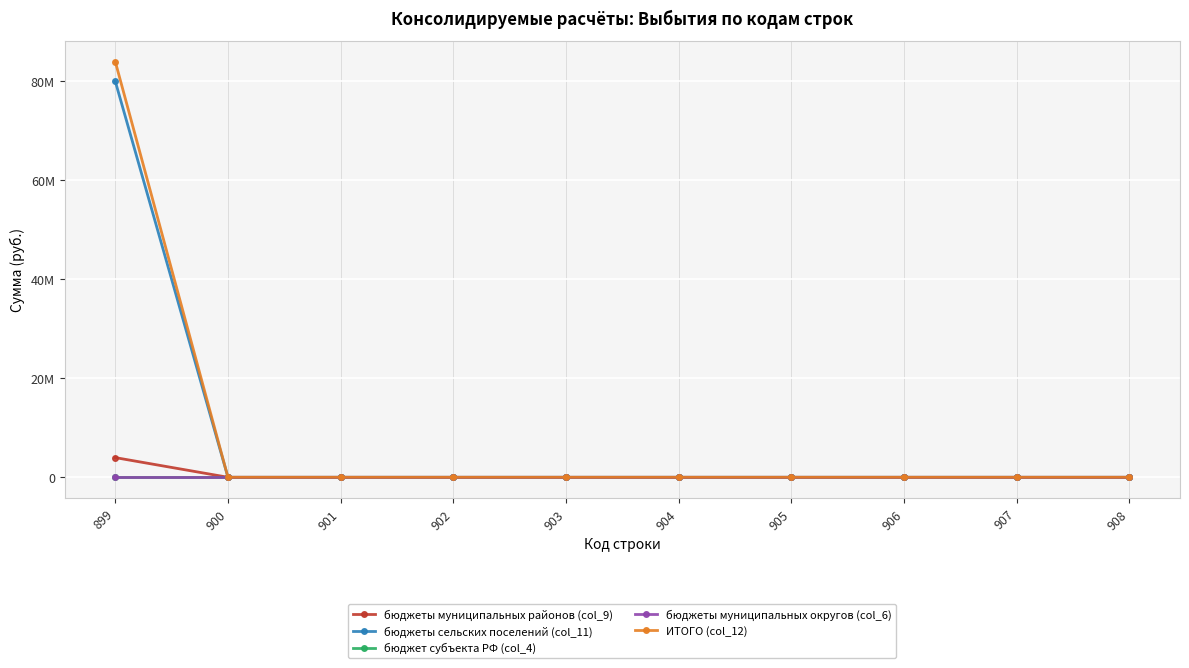

True or false: бюджет субъекта РФ (col_4) and бюджеты муниципальных округов (col_6) cross at least once.

False